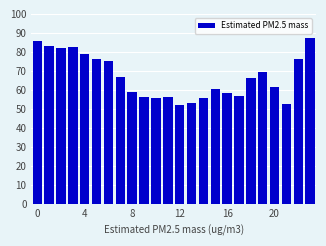

What is the difference between the maximum and minimum values?

35.3